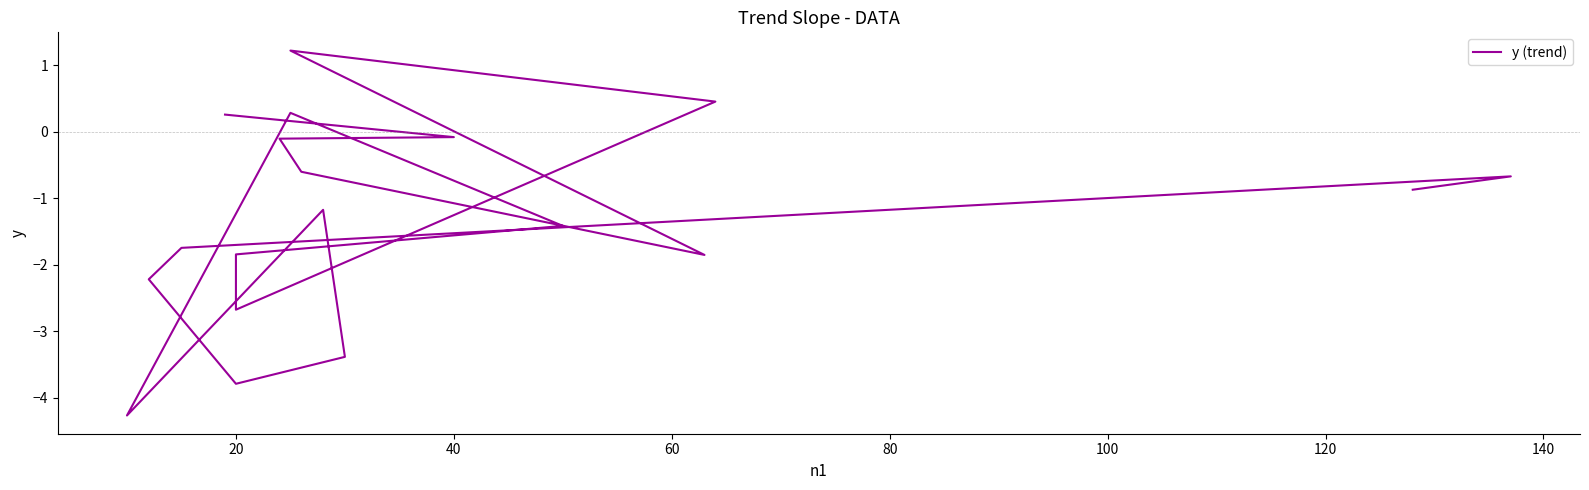

Reading left to right, transcribe all the data shown in this chart.

-0.9	-0.7	-1.7	-2.2	-3.8	-3.4	-1.2	-4.3	0.3	-1.4	-1.8	-2.7	-2.7	0.5	1.2	-1.9	-0.6	-0.1	-0.1	0.3